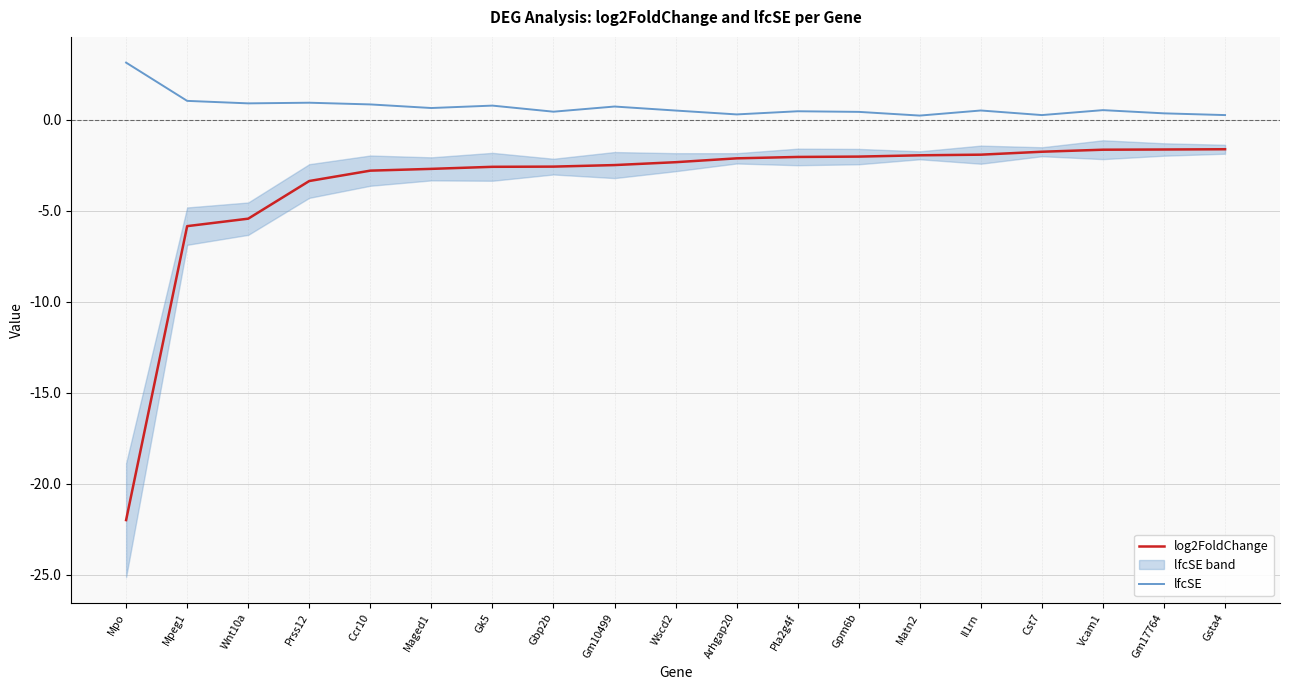

List the series in order of their peak value, highest first.

lfcSE, log2FoldChange